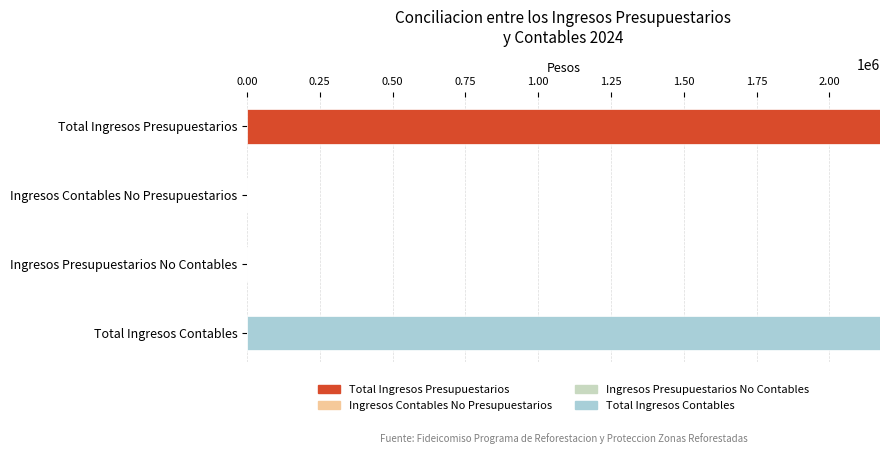

The value of Total Ingresos Presupuestarios at Ingresos Contables No Presupuestarios is 0.0. True or false?

True